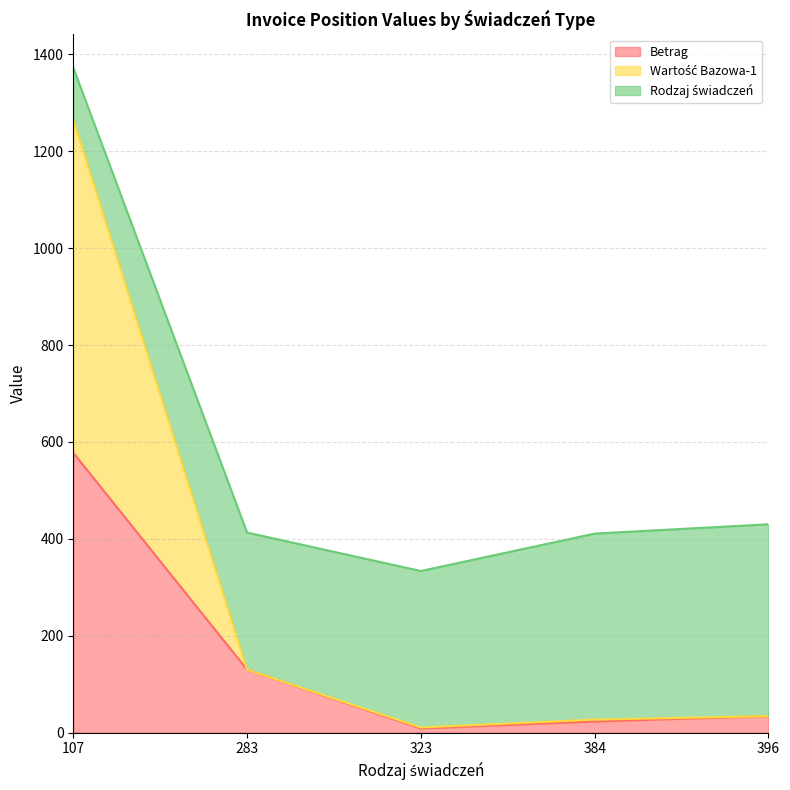

What is the value of the Betrag point at the 2nd from the left?

130.1